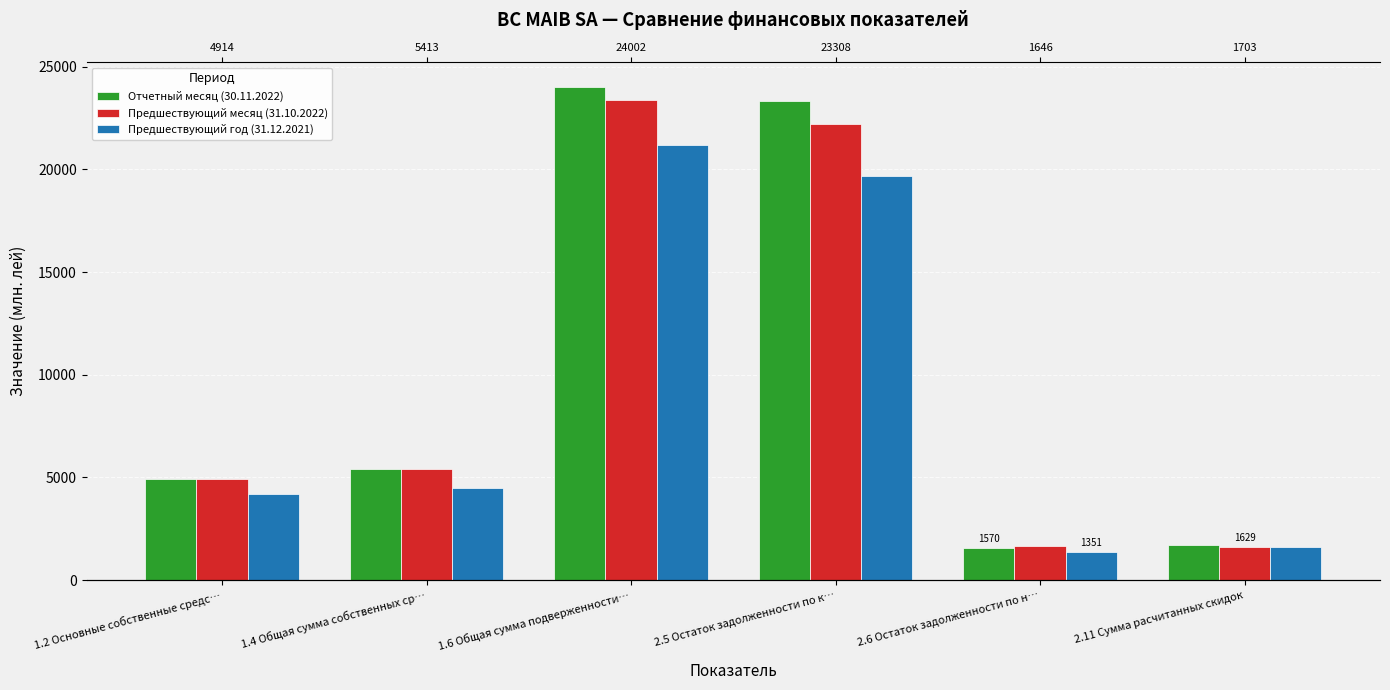

Rank the categories by Отчетный месяц (30.11.2022) value from lowest to highest.

2.6 Остаток задолженности по н…, 2.11 Сумма расчитанных скидок, 1.2 Основные собственные средс…, 1.4 Общая сумма собственных ср…, 2.5 Остаток задолженности по к…, 1.6 Общая сумма подверженности…